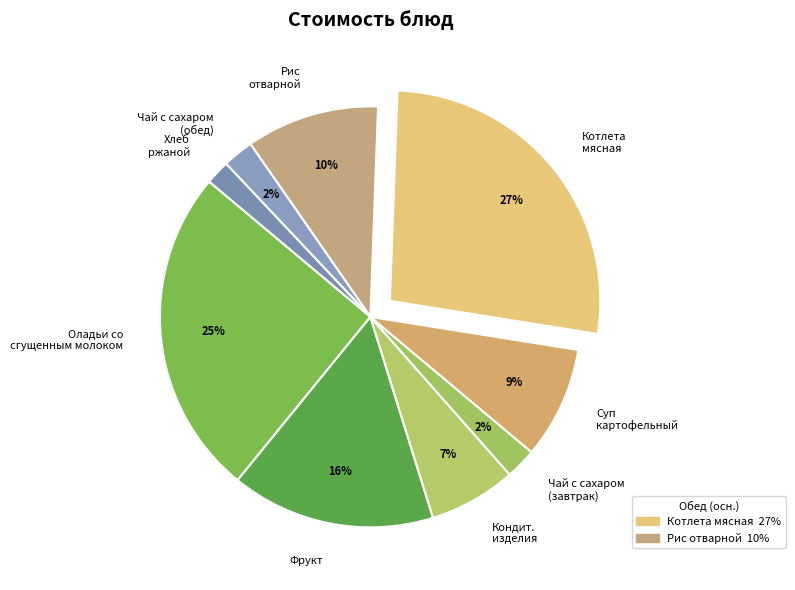

Is there a majority slice in this chart?

No